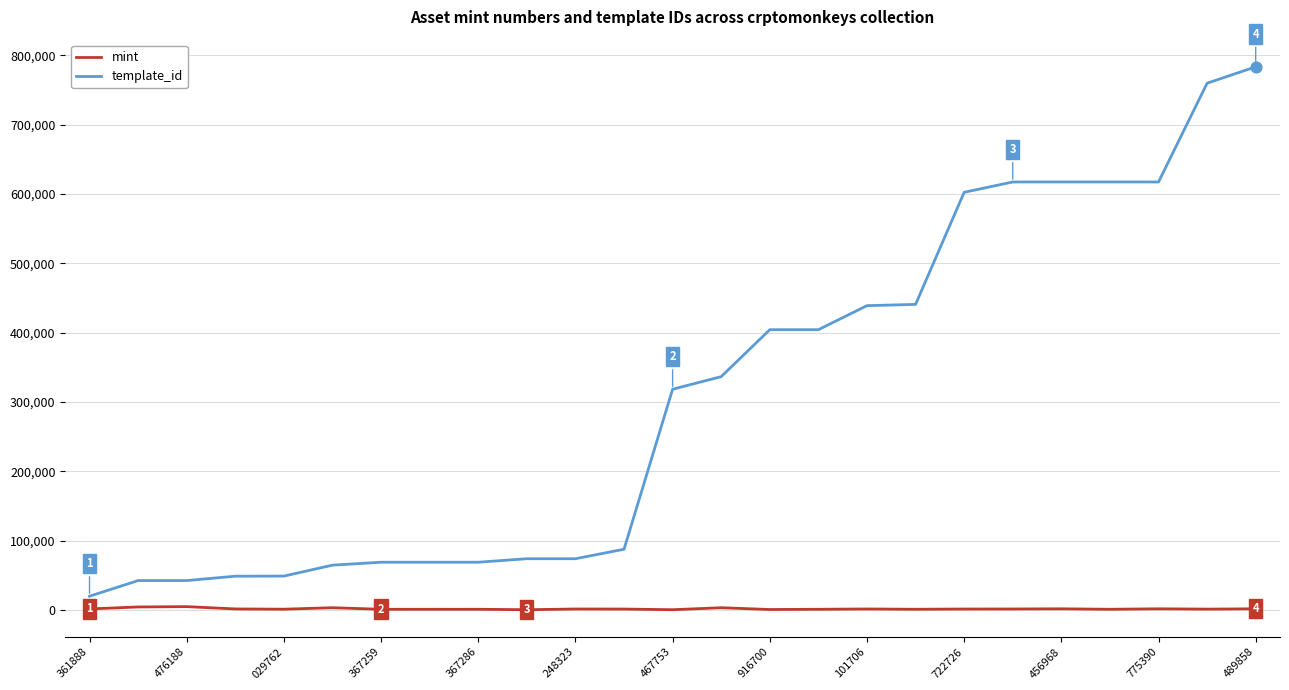

At how many categories does at least one series exceed 704839?

2